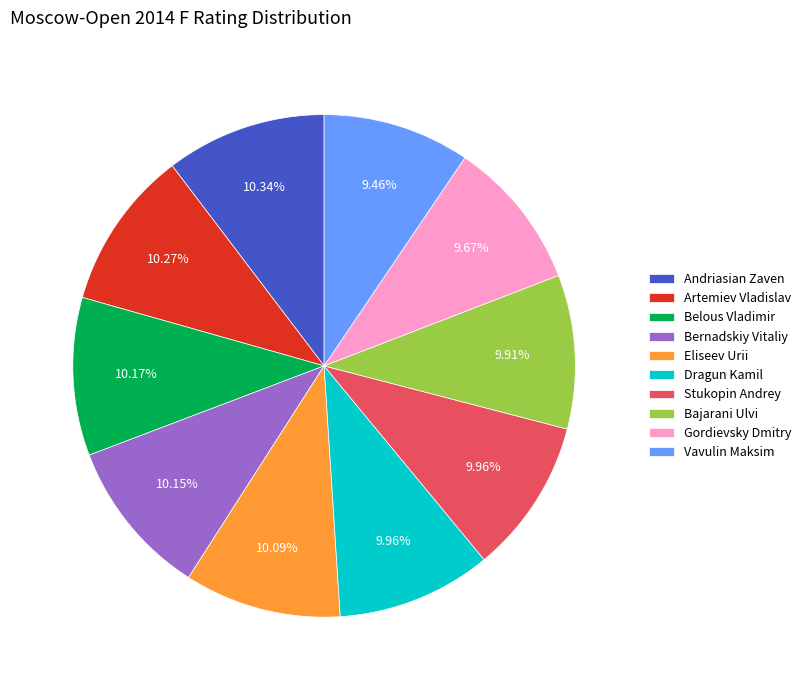

Approximately how many times larger is the value at Artemiev Vladislav compared to Bernadskiy Vitaliy?

1.0